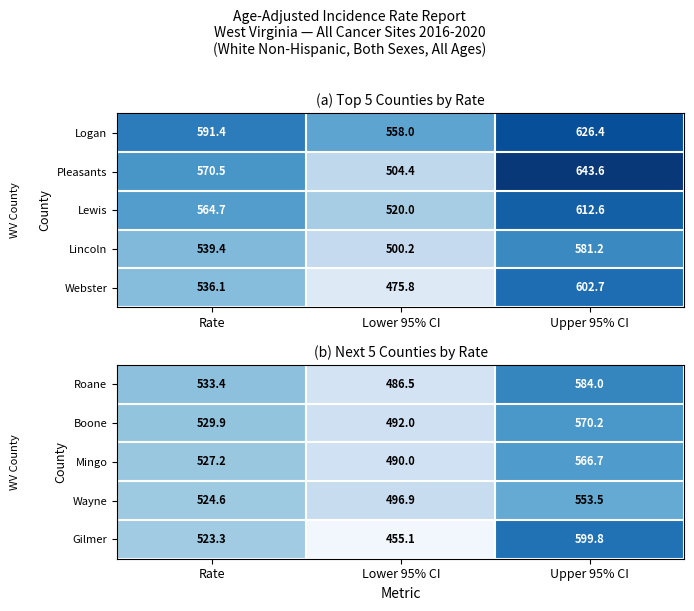

What is the highest value of the Roane series?

584.0